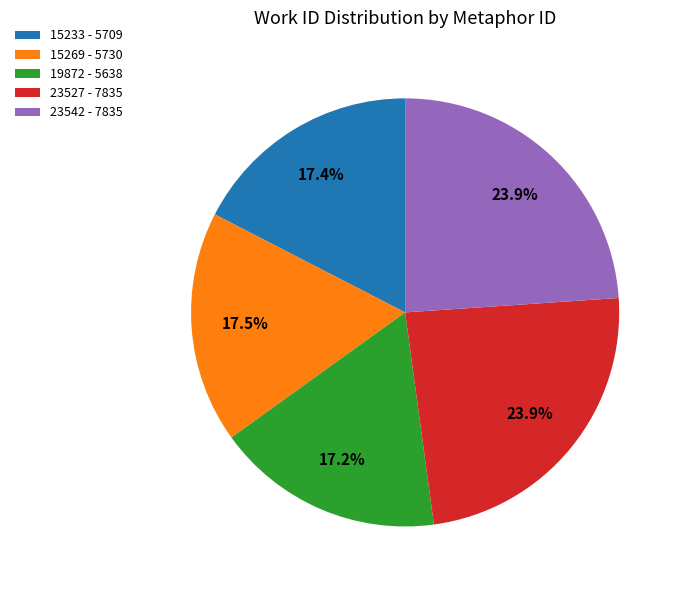

Does 23542 represent more than half of the total?

No